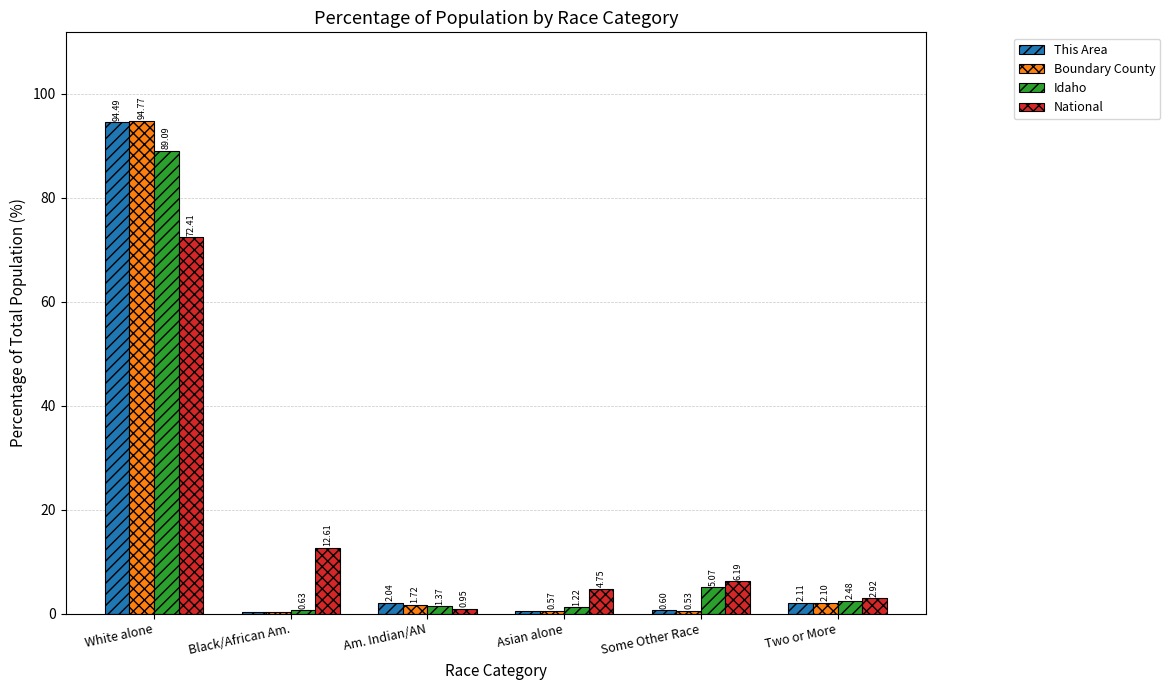

Which category has the highest value in the Boundary County series?

White alone